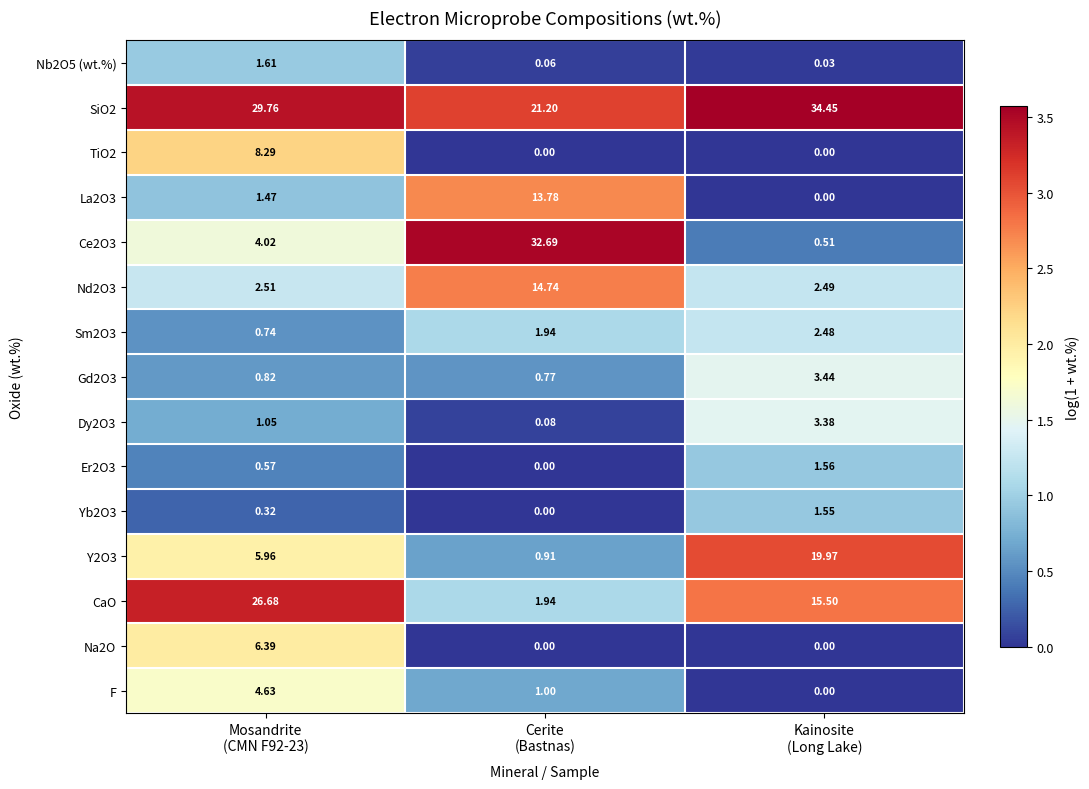

Which series has the largest total across all categories?

SiO2